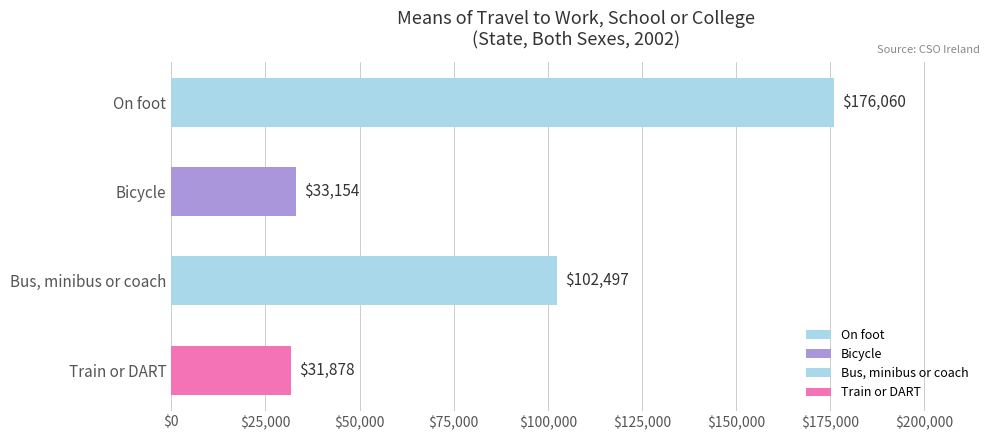

Which label corresponds to the largest value in the chart?

On foot